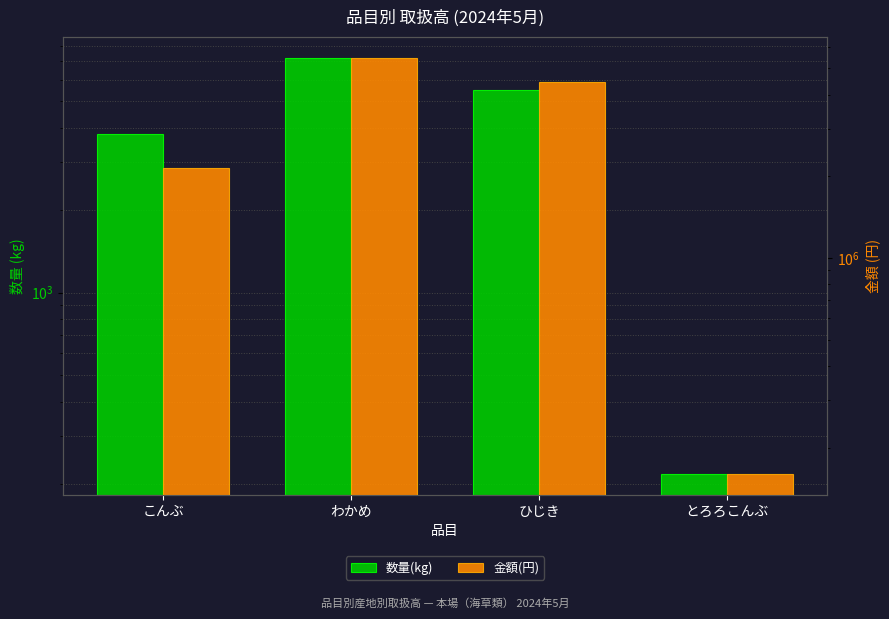

How many values in the 金額(円) series exceed 4462446?

1